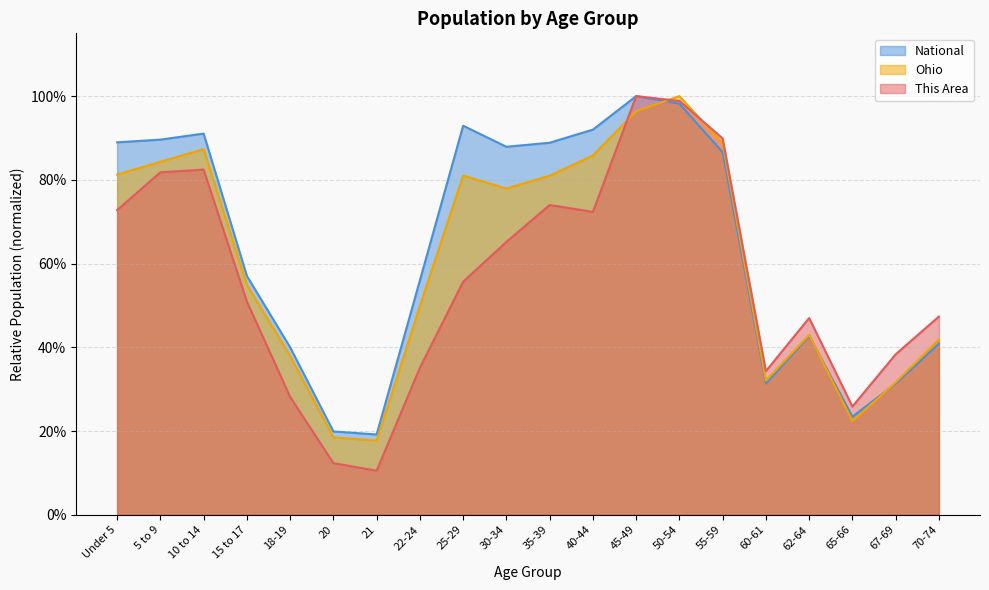

Reading left to right, extract all data points from this chart.

This Area: 0.7	0.8	0.8	0.5	0.3	0.1	0.1	0.4	0.6	0.7	0.7	0.7	1.0	1.0	0.9	0.3	0.5	0.3	0.4	0.5
Ohio: 0.8	0.8	0.9	0.5	0.4	0.2	0.2	0.5	0.8	0.8	0.8	0.9	1.0	1.0	0.9	0.3	0.4	0.2	0.3	0.4
National: 0.9	0.9	0.9	0.6	0.4	0.2	0.2	0.6	0.9	0.9	0.9	0.9	1.0	1.0	0.9	0.3	0.4	0.2	0.3	0.4